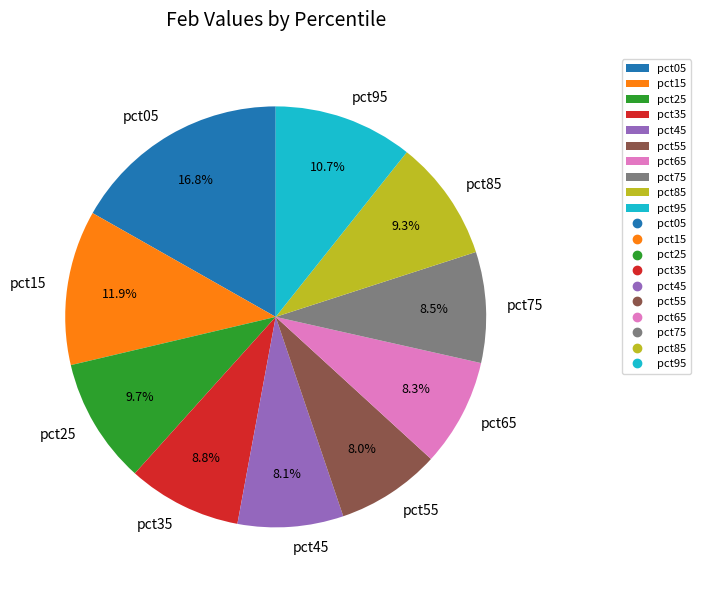

How many segments does this pie chart have?

10